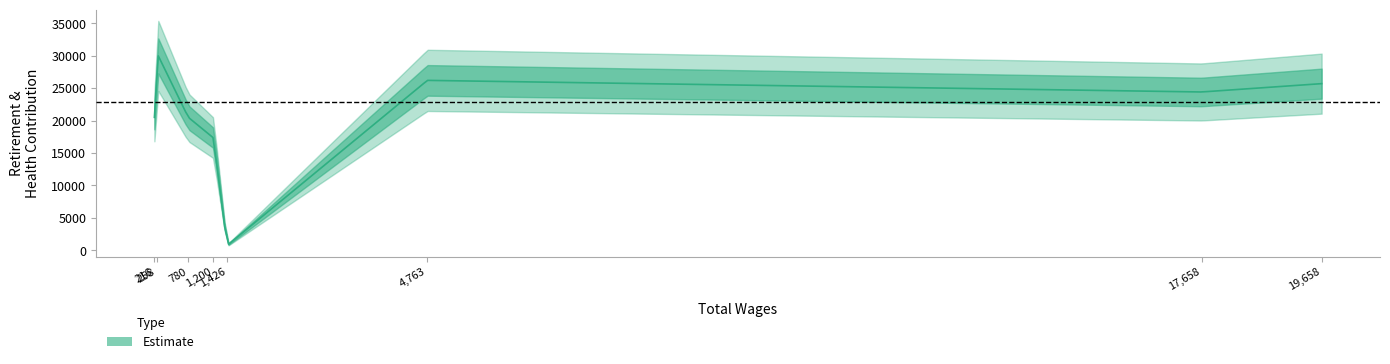

Rank the categories by value from highest to lowest.

258.0, 4763.0, 19658.0, 17658.0, 780.0, 216.0, 1200.0, 1426.0